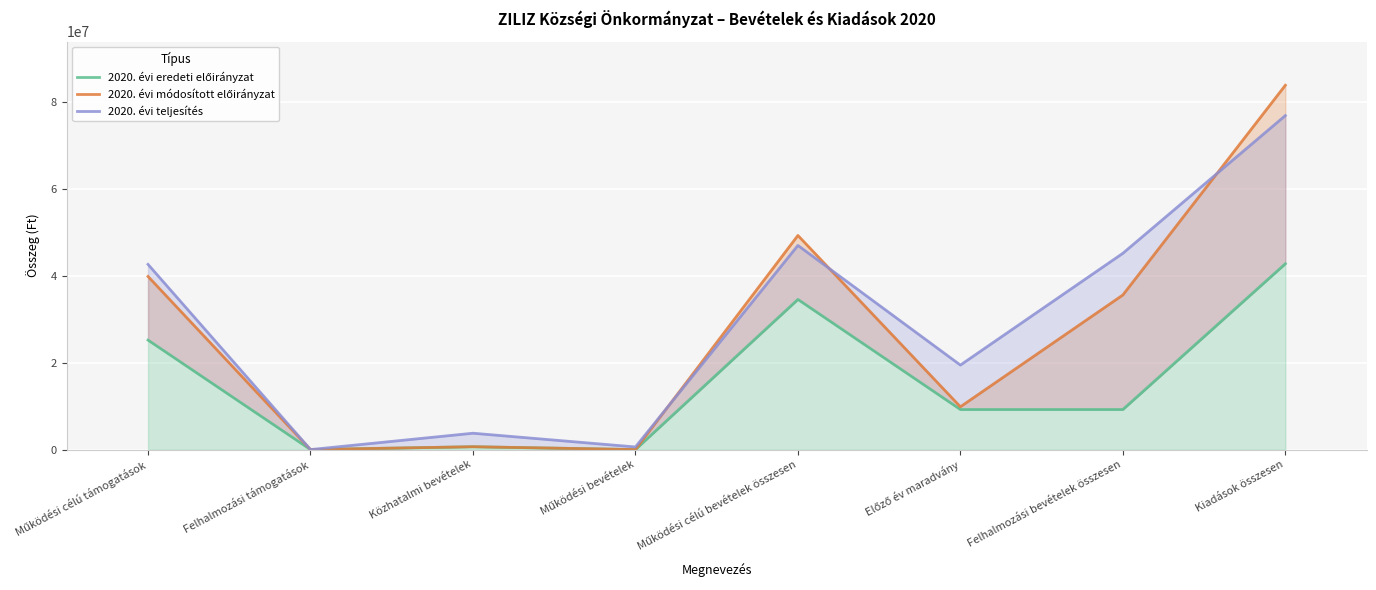

True or false: 2020. évi teljesítés and 2020. évi eredeti előirányzat cross at least once.

False